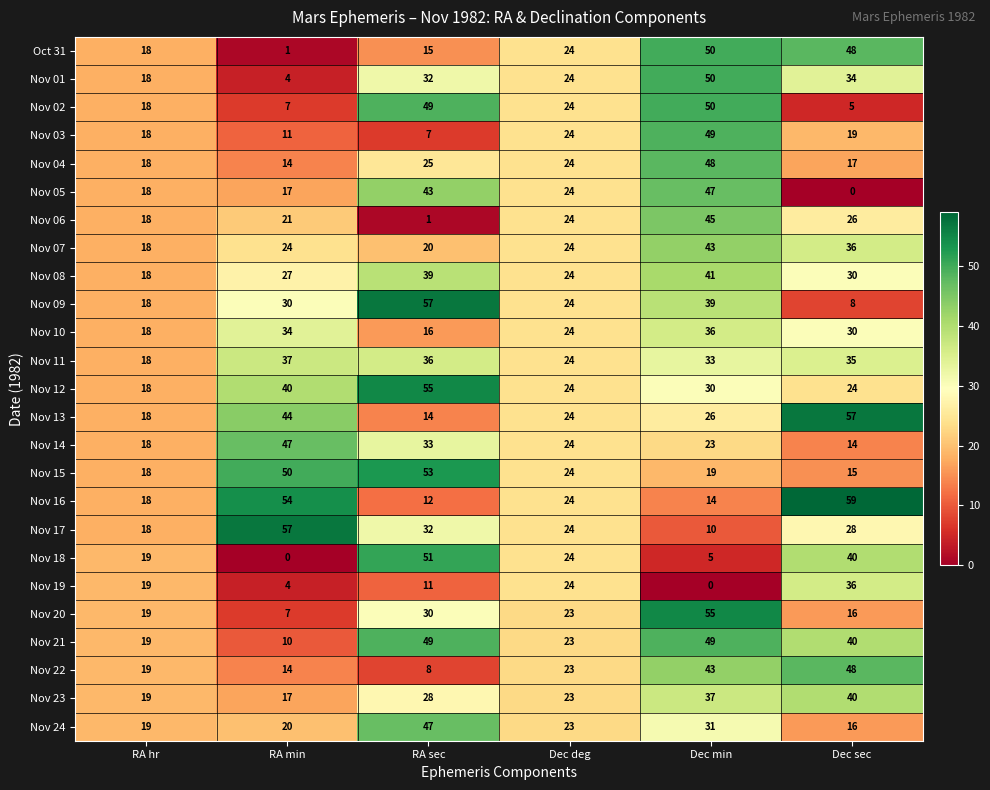

The value of Nov 14 at RA min is 73. True or false?

False